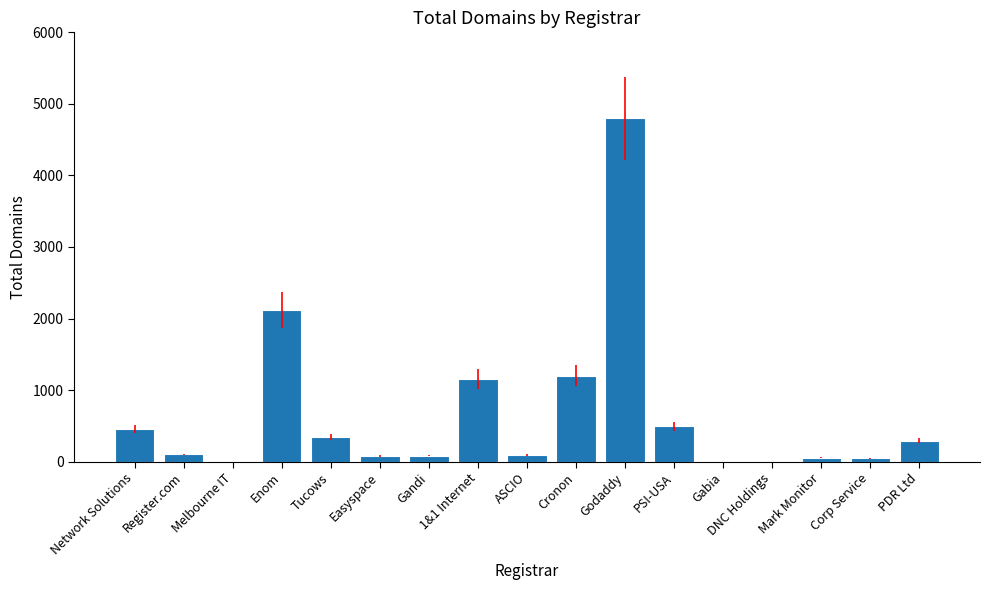

True or false: the data shows 1203 at Cronon.

True